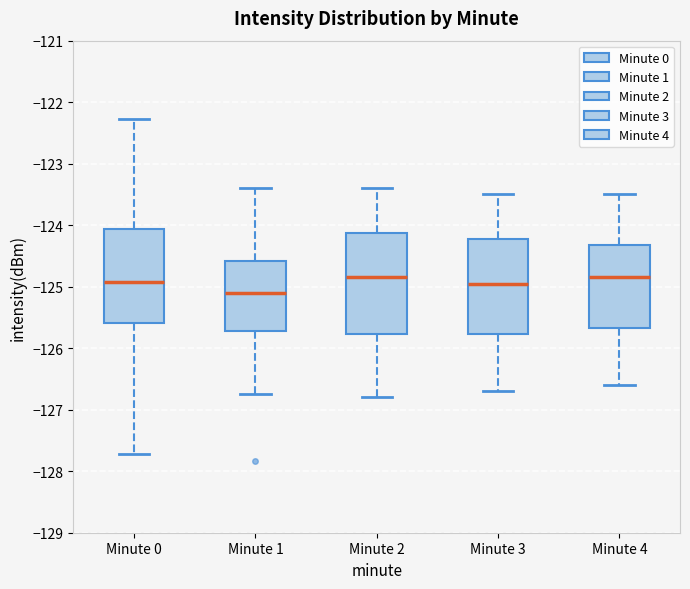

Reading left to right, transcribe this box plot: for each box, give where its median line is, the range the box spans, and where its two whiskers end, as read against the y-axis. The values are not printed on the chart, so give them approximately, as read against the axis.

Minute 0: median -124.9, box -125.6 to -124.1, whiskers -127.7 to -122.3
Minute 1: median -125.1, box -125.7 to -124.6, whiskers -126.7 to -123.4
Minute 2: median -124.8, box -125.8 to -124.1, whiskers -126.8 to -123.4
Minute 3: median -124.9, box -125.8 to -124.2, whiskers -126.7 to -123.5
Minute 4: median -124.8, box -125.7 to -124.3, whiskers -126.6 to -123.5